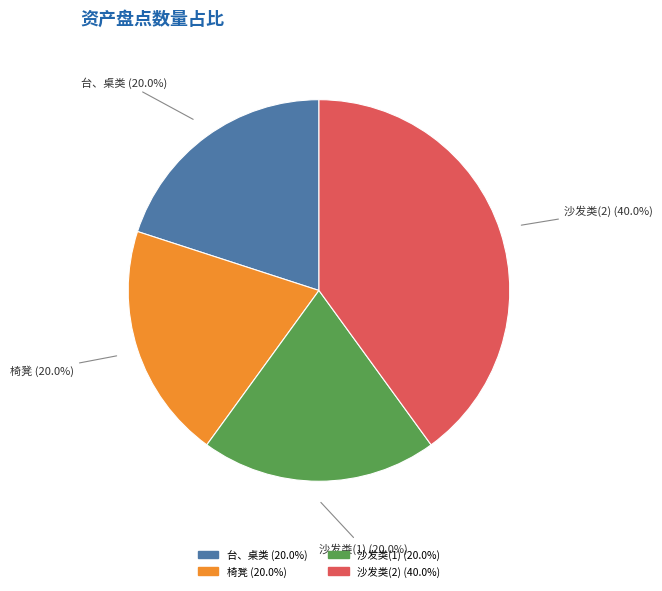

Which slice is the largest?

沙发类(2)